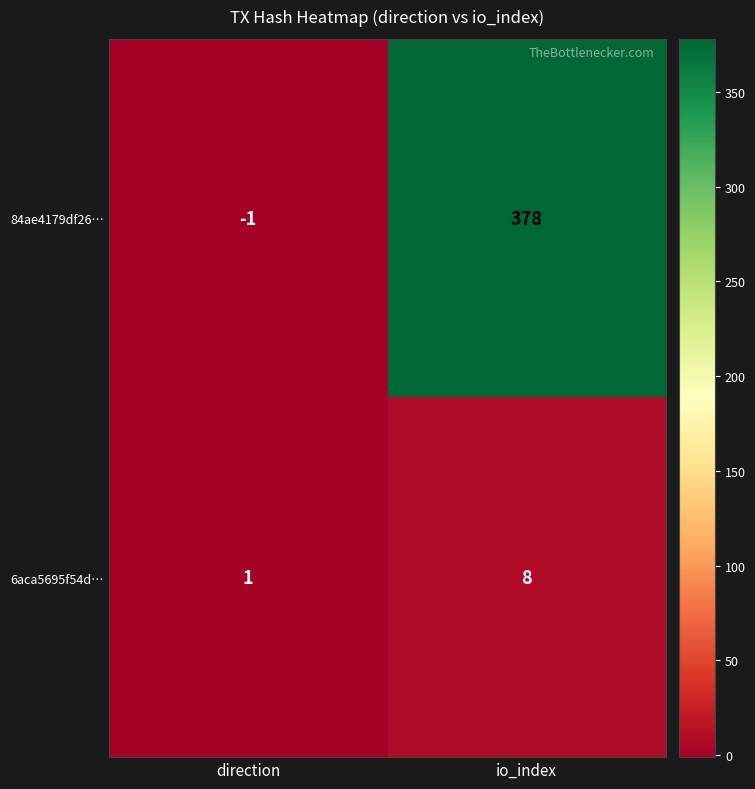

Which category has the highest value in the 6aca5695f54d… series?

io_index